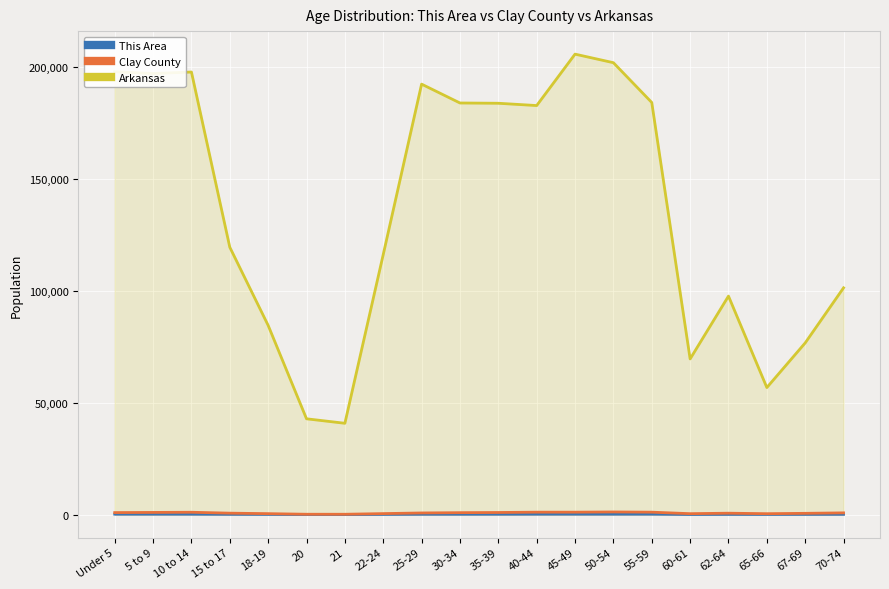

Which series changed the most between 5 to 9 and 50-54?

Arkansas